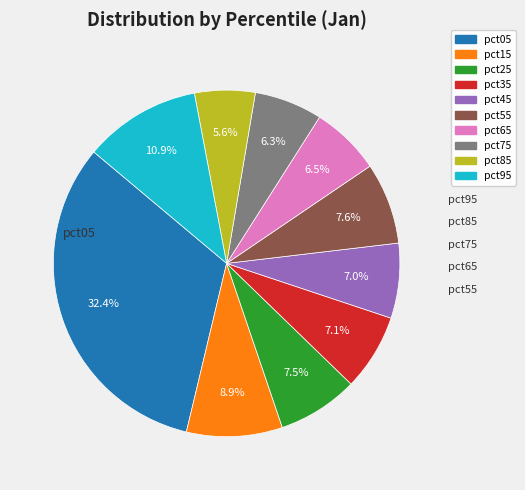

Is the sum of pct15 and pct05 greater than half?

No